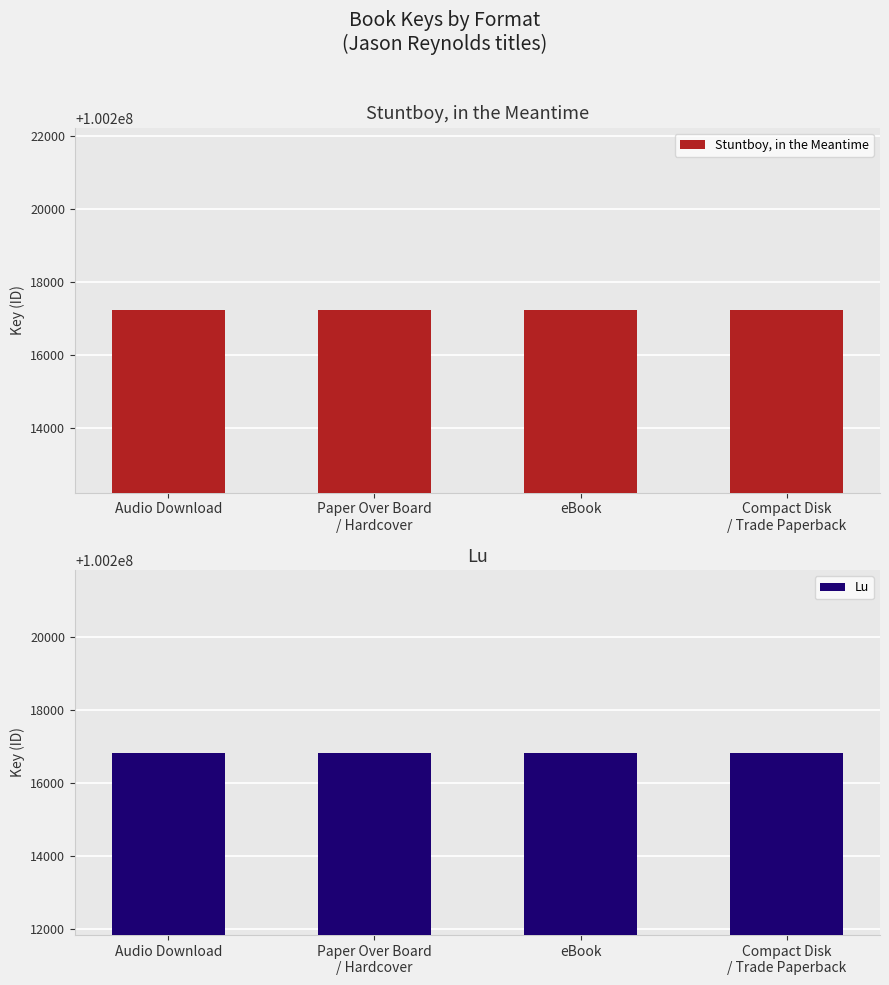

What position from the left is eBook?

3